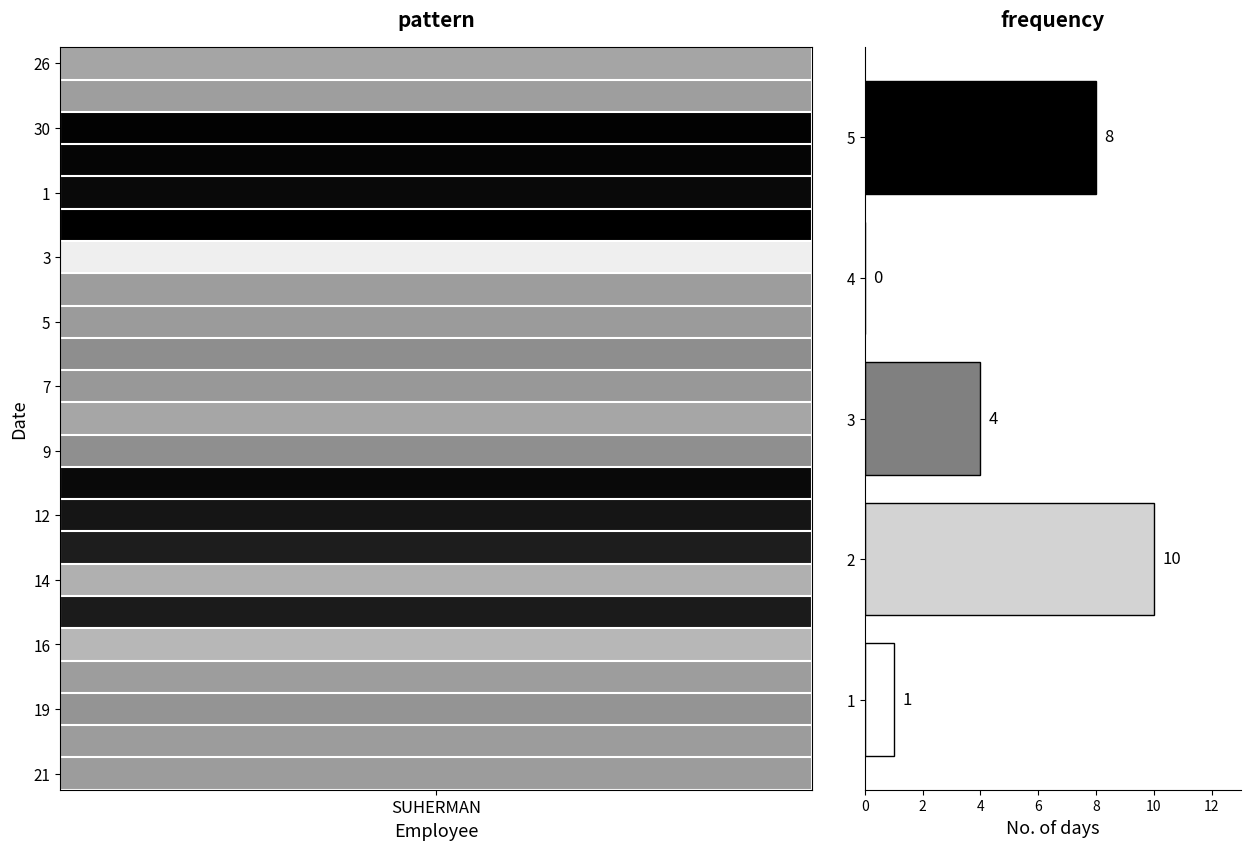

True or false: the data shows 1 at 2.

False